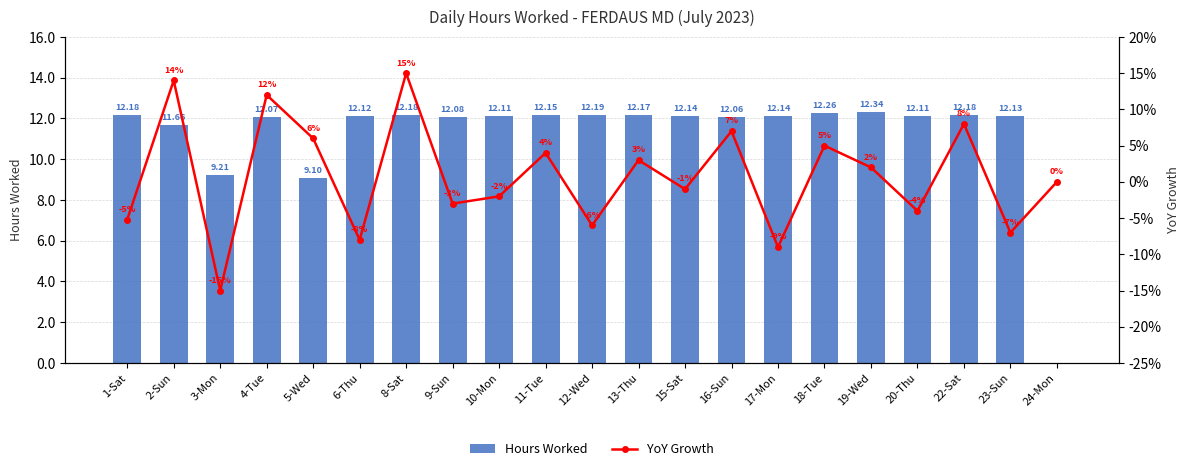

What is the value of the YoY Growth bar at the 3rd from the left?

-15.0